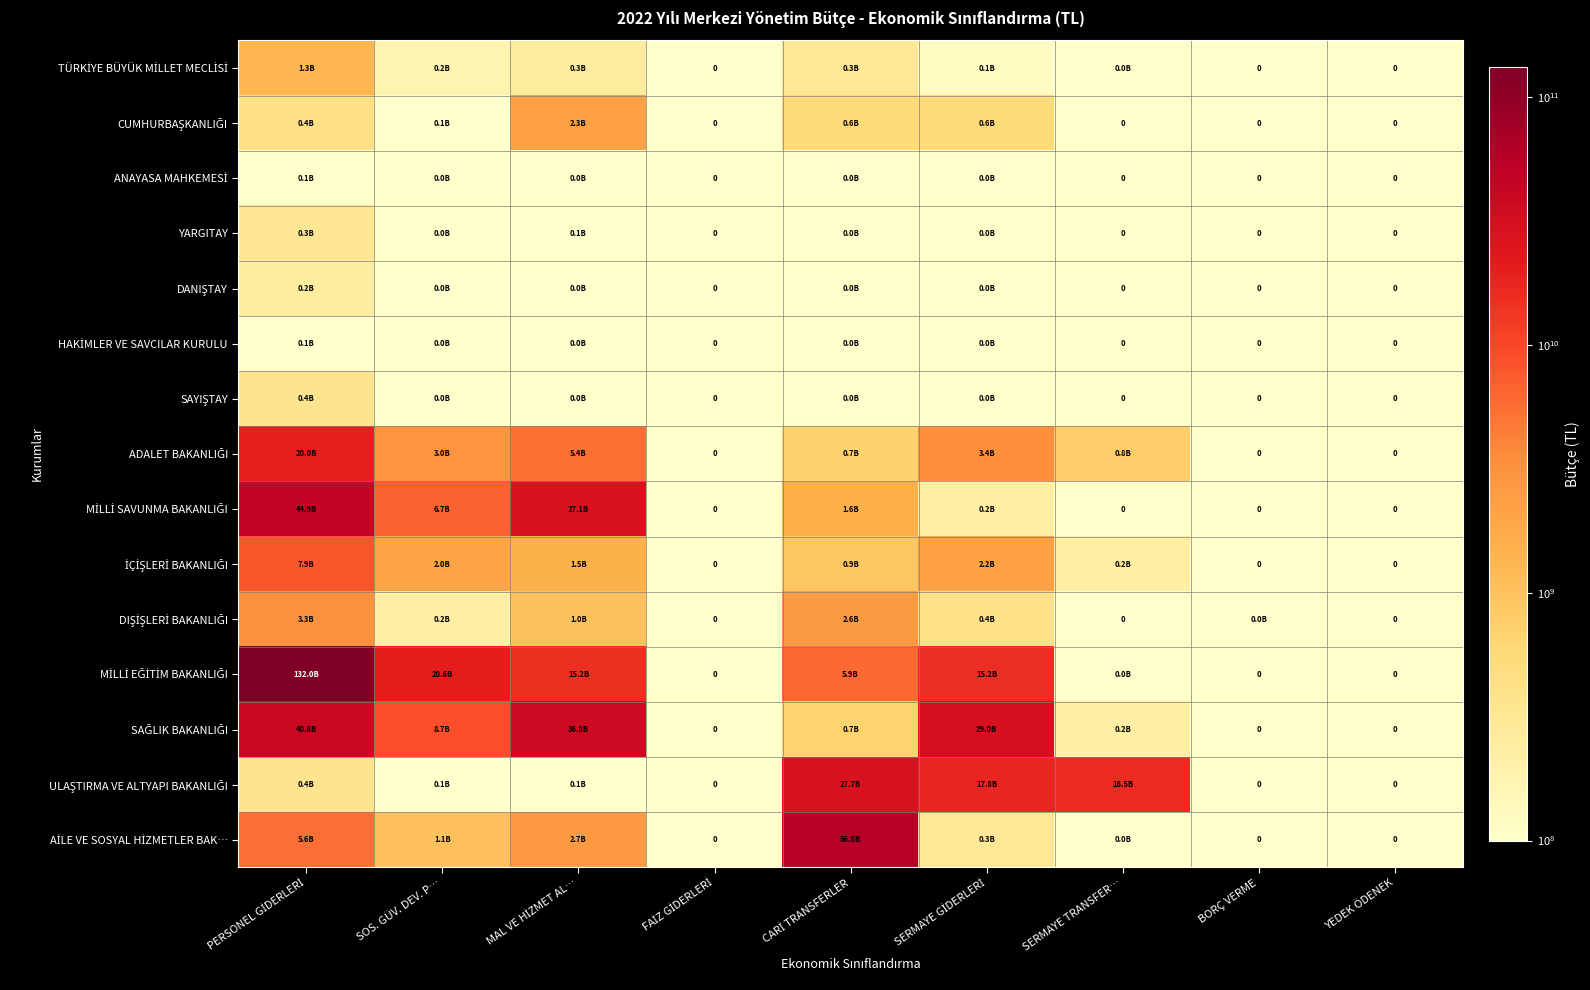

What is the smallest value displayed?

563000